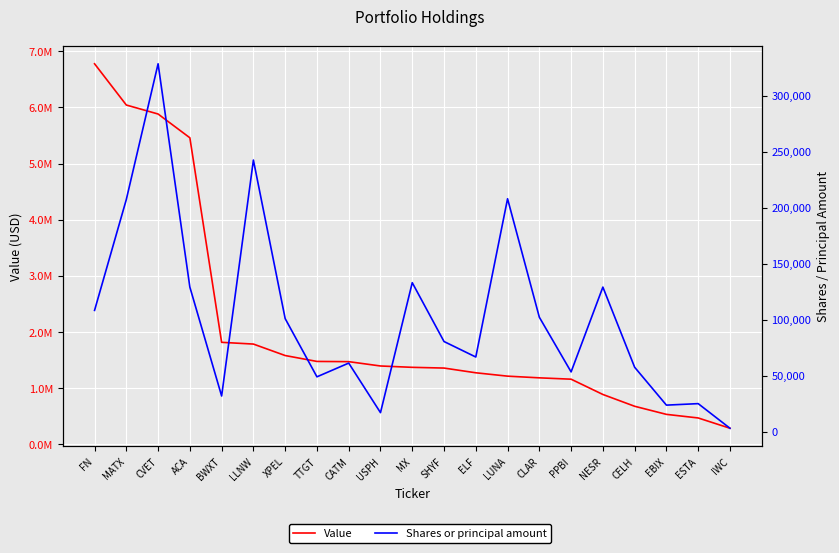

Which series has the largest range (max minus min)?

Value